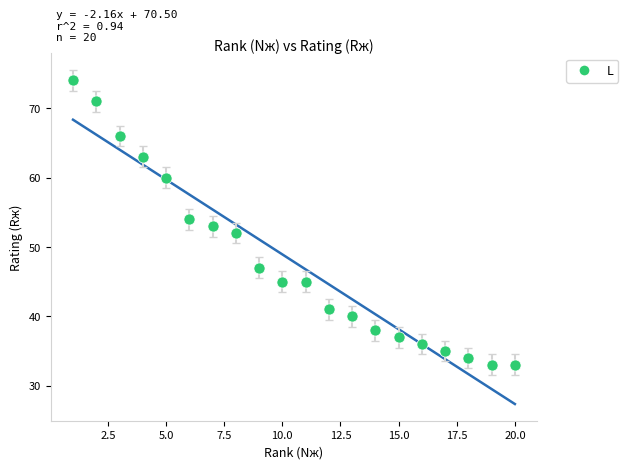

What is the range of X values (max minus min)?

19